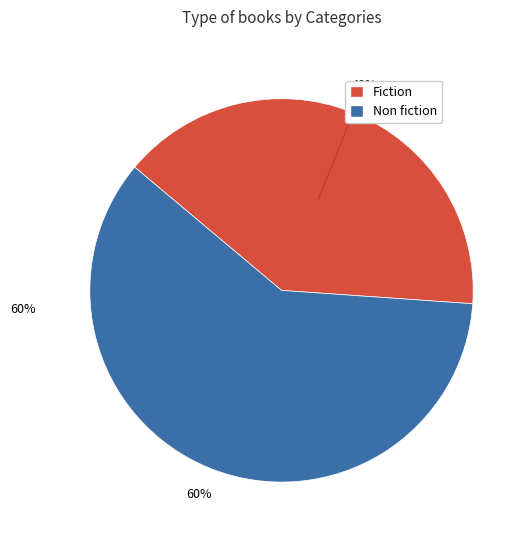

How many slices are in this pie chart?

2